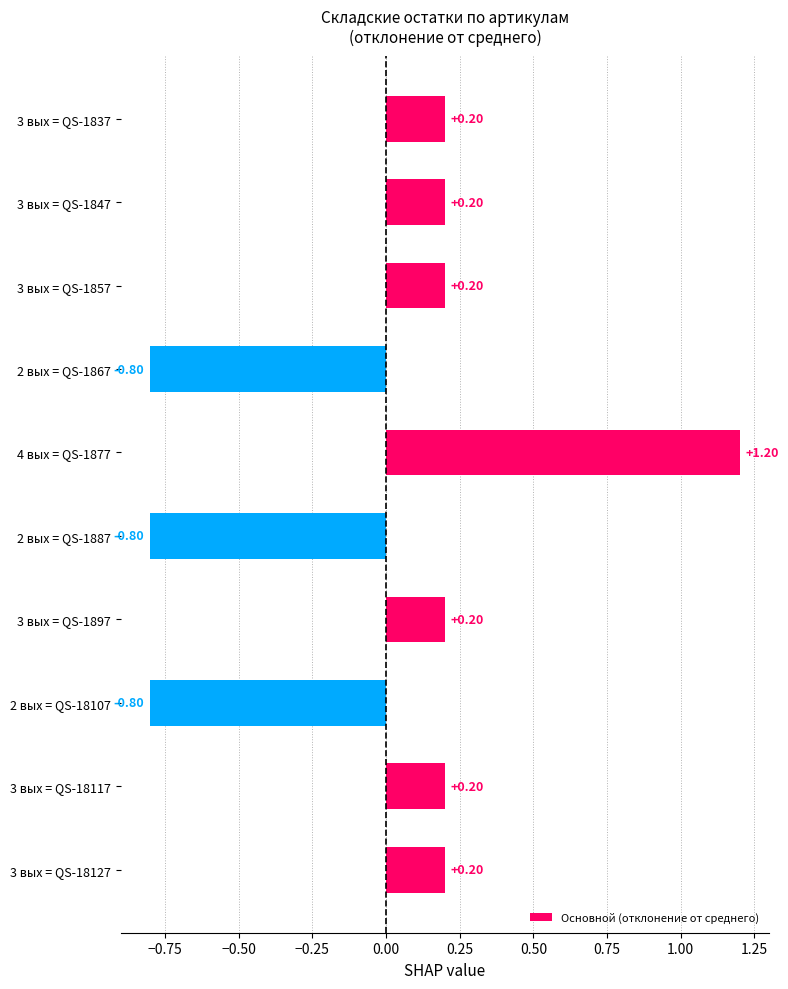

Are the bars horizontal?

Yes